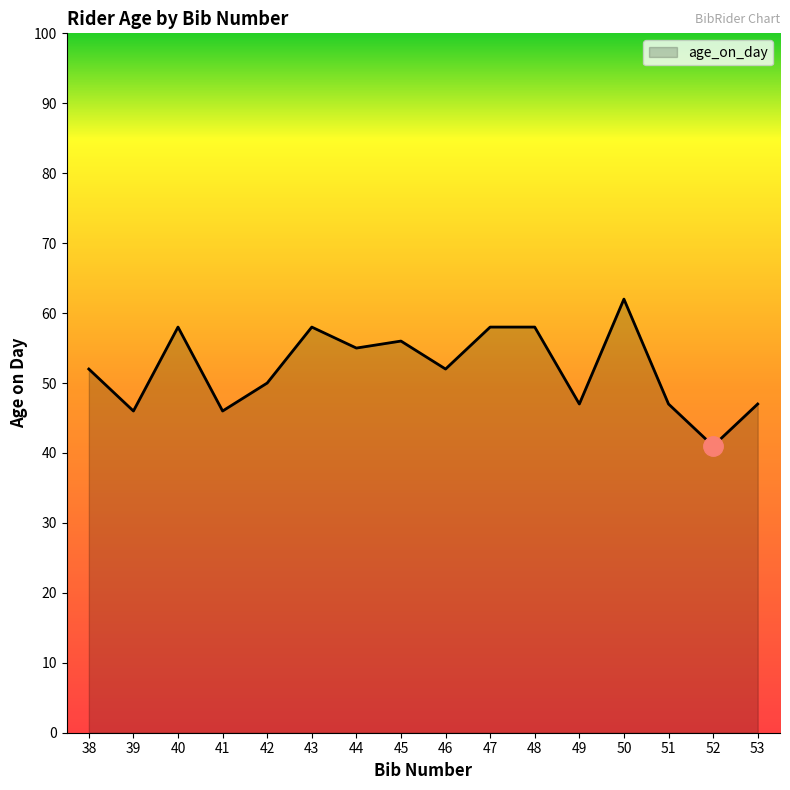

Reading left to right, list all the values displayed in this chart.

52	46	58	46	50	58	55	56	52	58	58	47	62	47	41	47